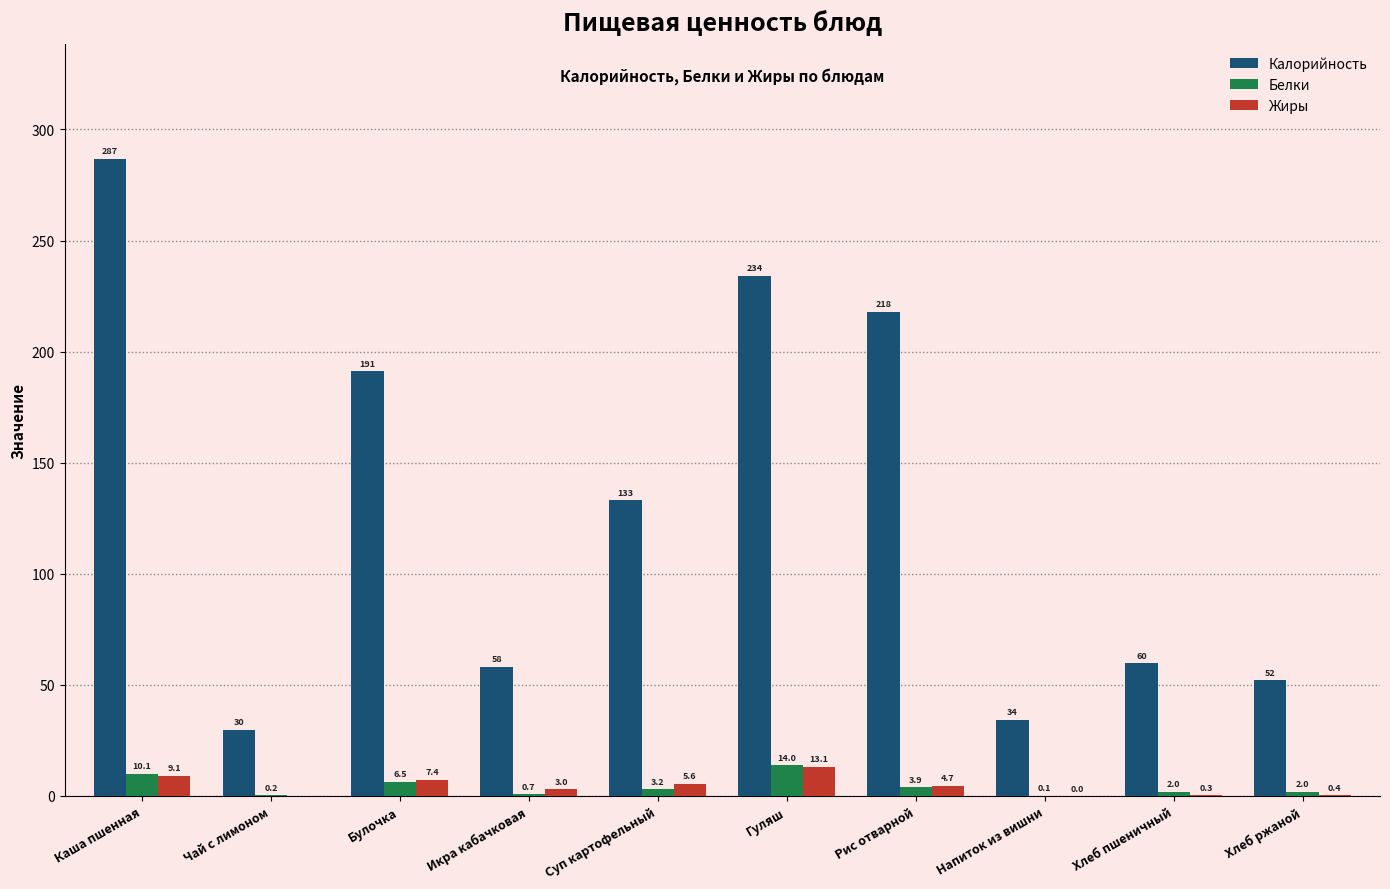

Which series has the largest total across all categories?

Калорийность